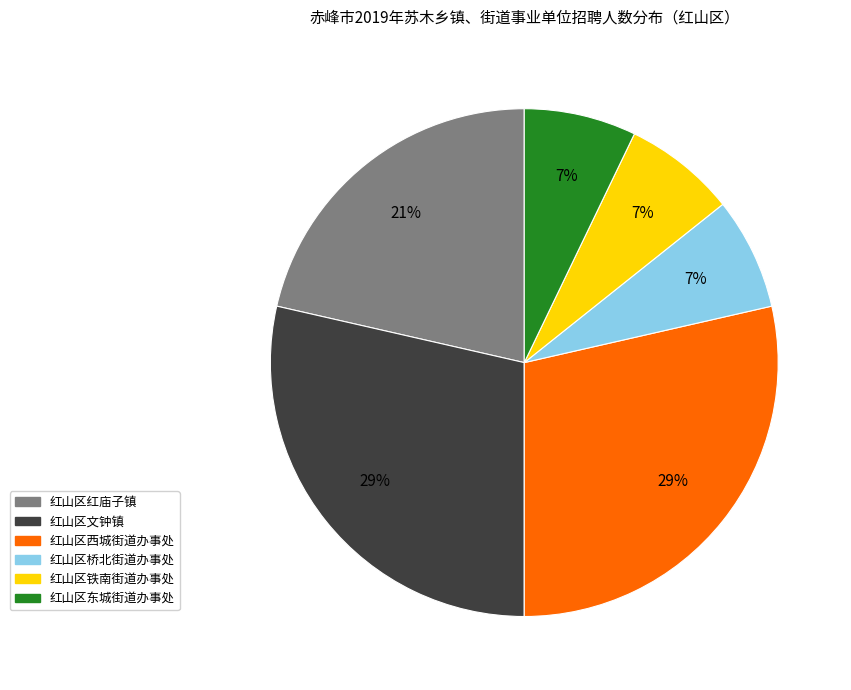

Between 红山区文钟镇 and 红山区东城街道办事处, which is larger?

红山区文钟镇